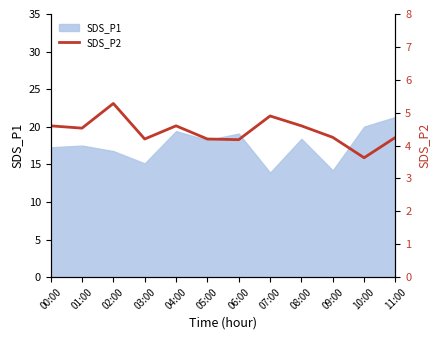

Where does the data first go above 4?

00:00